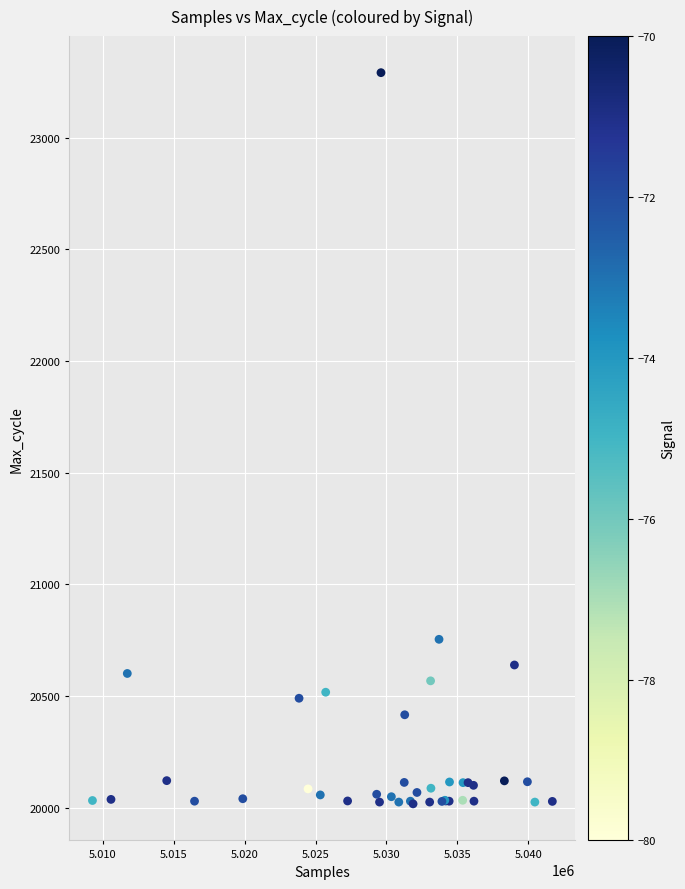

What Y value in the scatter plot is closest to 21654?

20754